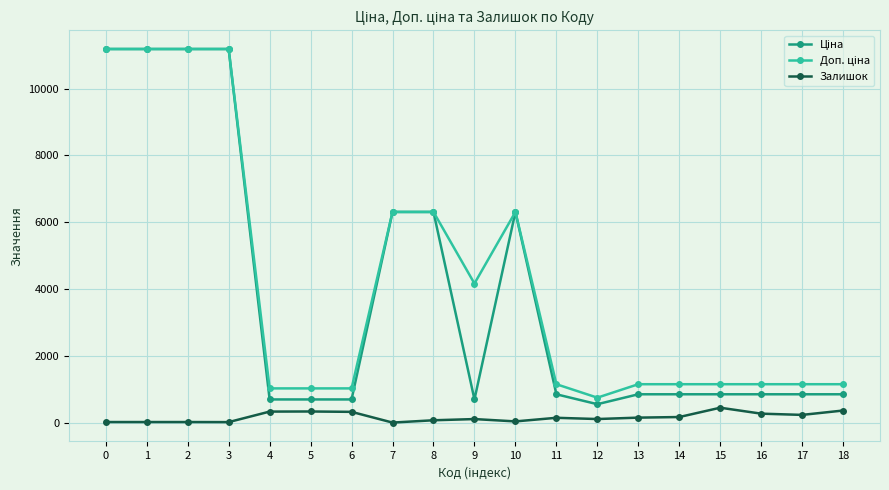

True or false: Ціна has more than 0 interior local peaks.

True